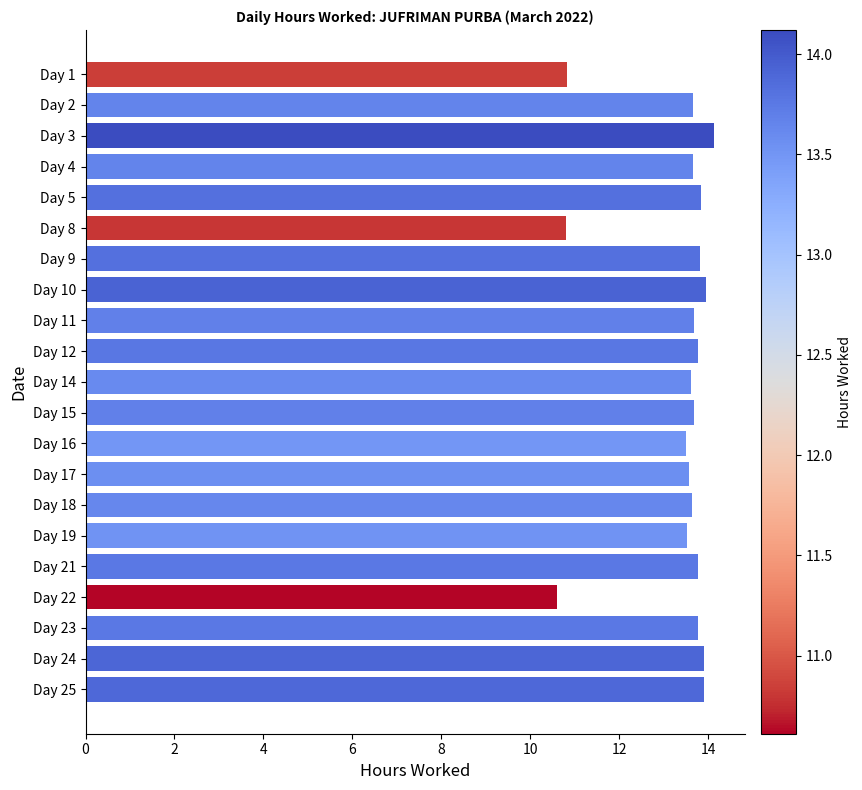

The value at Day 24 is 4.4. True or false?

False